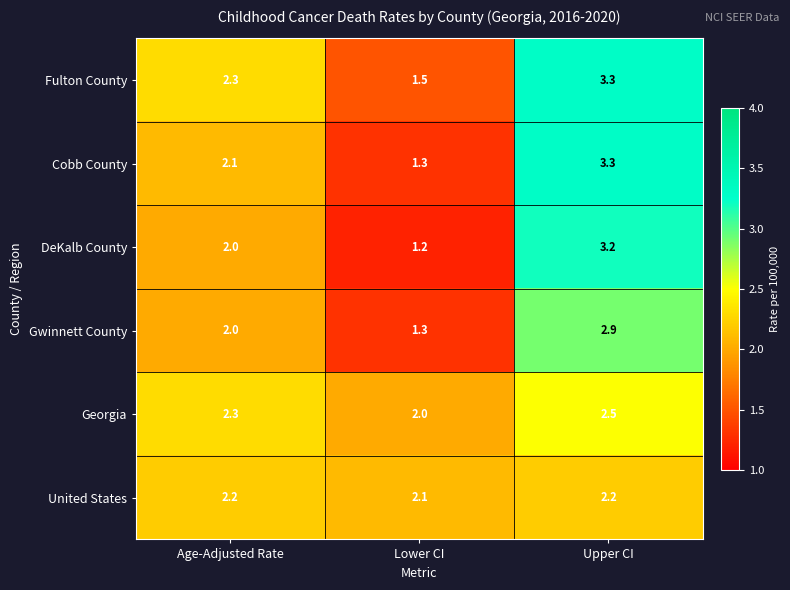

The Gwinnett County series shows 2.0 at Age-Adjusted Rate. True or false?

True